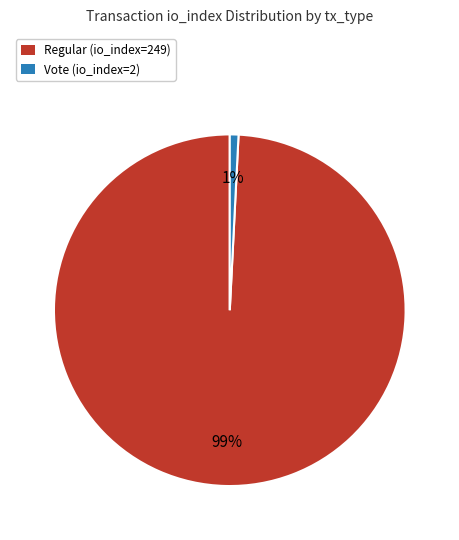

How many segments does this pie chart have?

2